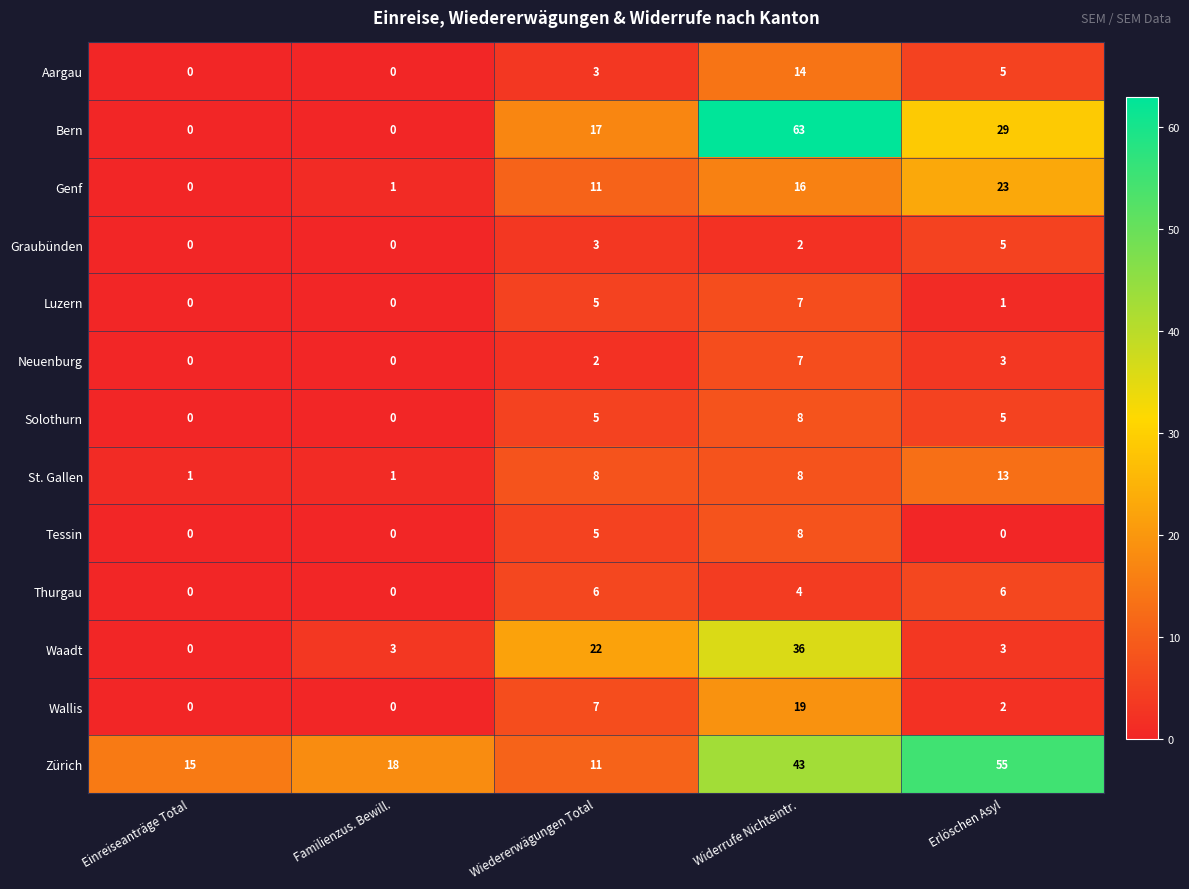

Which series has the largest total across all categories?

Zürich